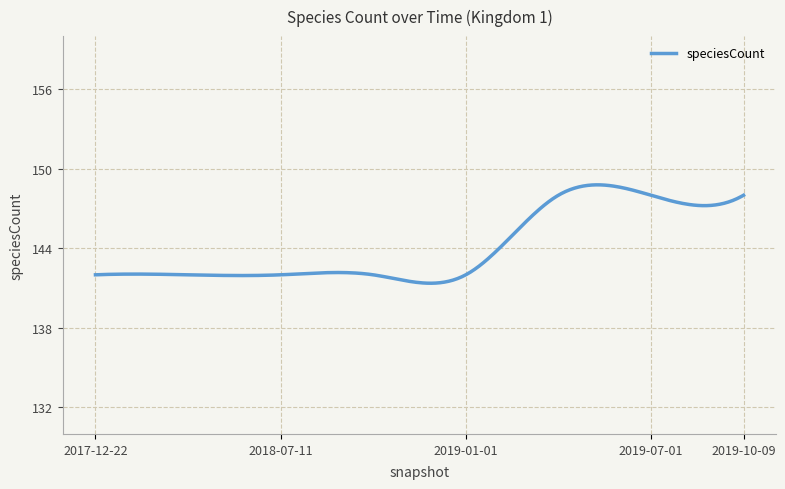

What is the maximum value shown in the chart?

148.8